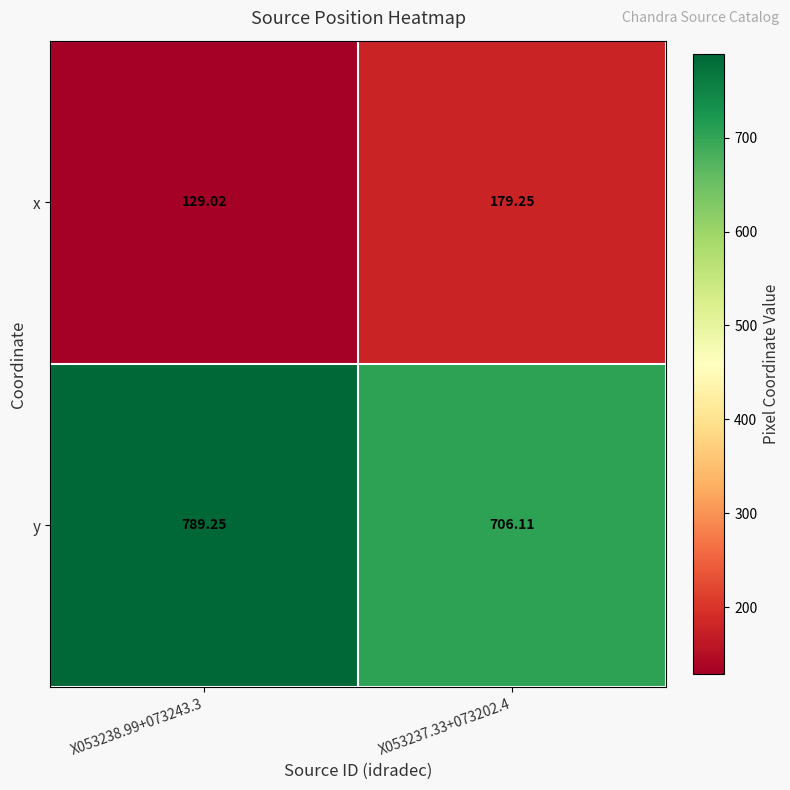

List the series in order of their overall mean, lowest first.

x, y